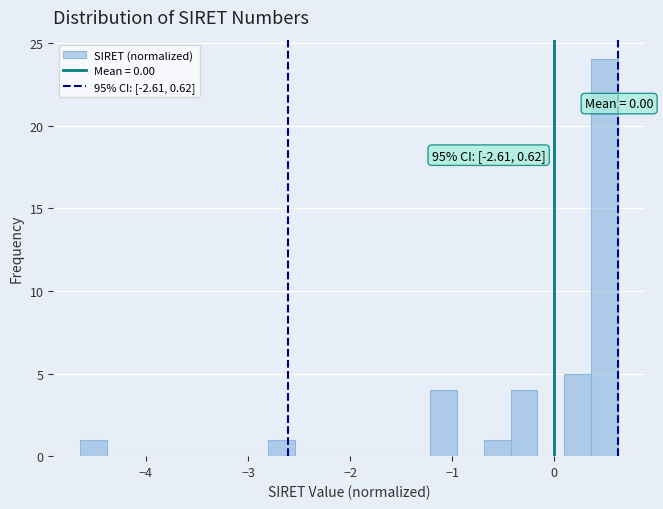

Read against the x-axis, roughly where is the centre of the tallest bar?

0.5